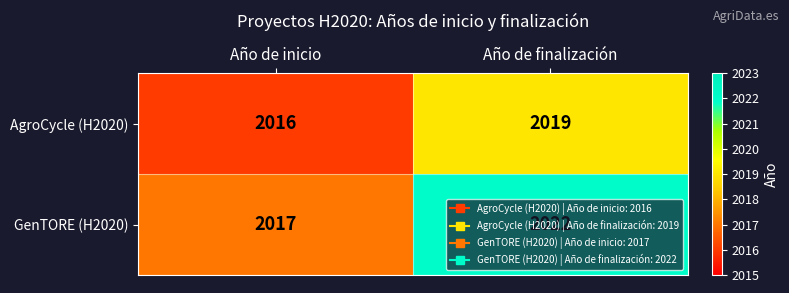

What is the smallest value displayed?

2016